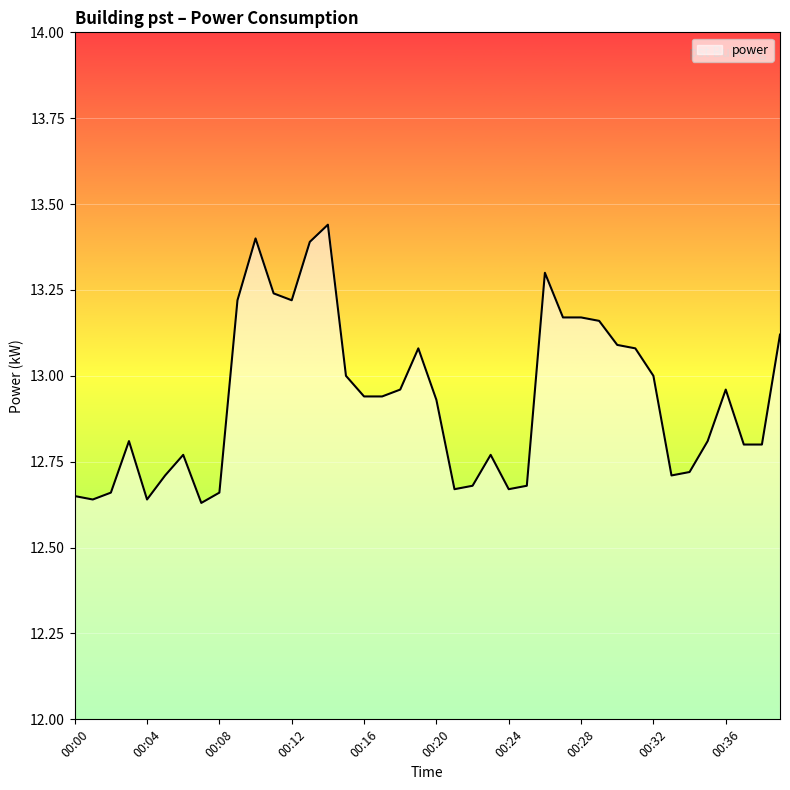

What is the difference between the maximum and minimum values?

0.8